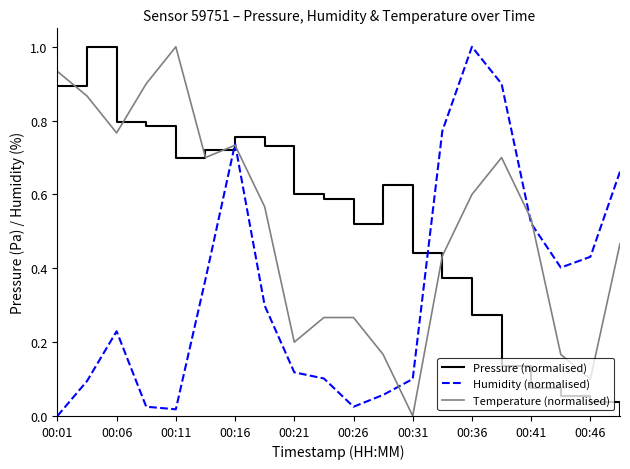

After their last crossing, which series has the higher values: Humidity (normalised) or Pressure (normalised)?

Humidity (normalised)